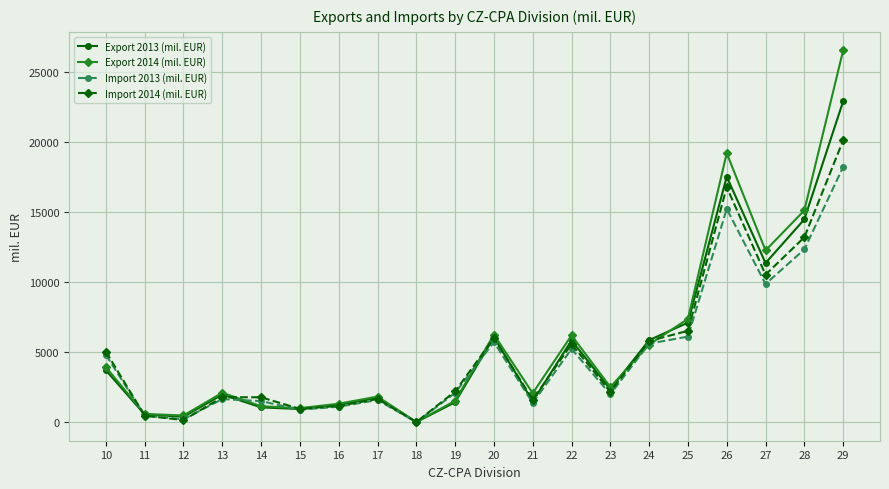

Which series has the widest spread of values?

Export 2014 (mil. EUR)